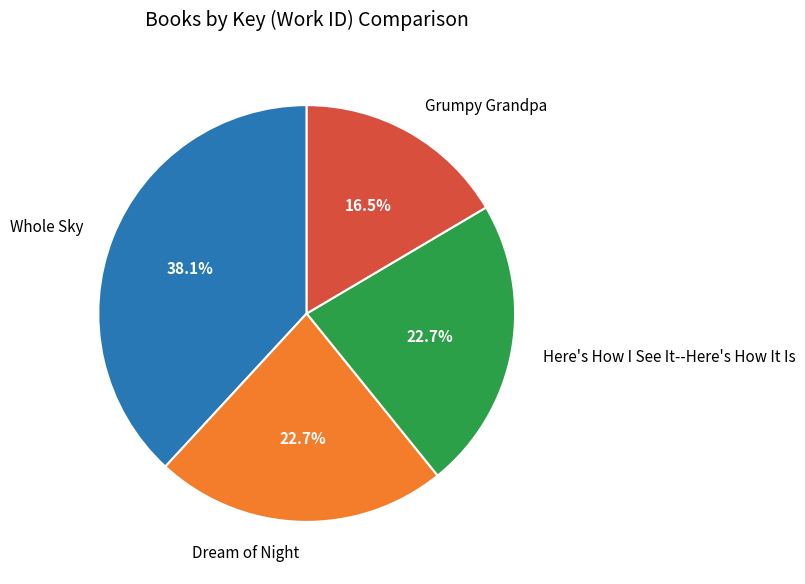

To the nearest percent, what percentage of the pie is Dream of Night?

23%